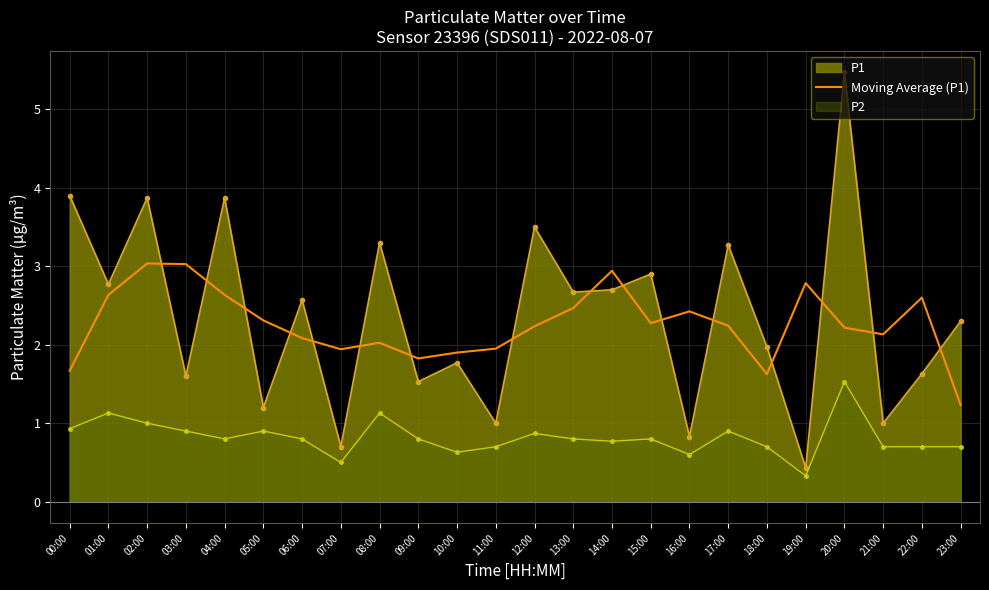

At which label does the data first exceed 2?

01:00